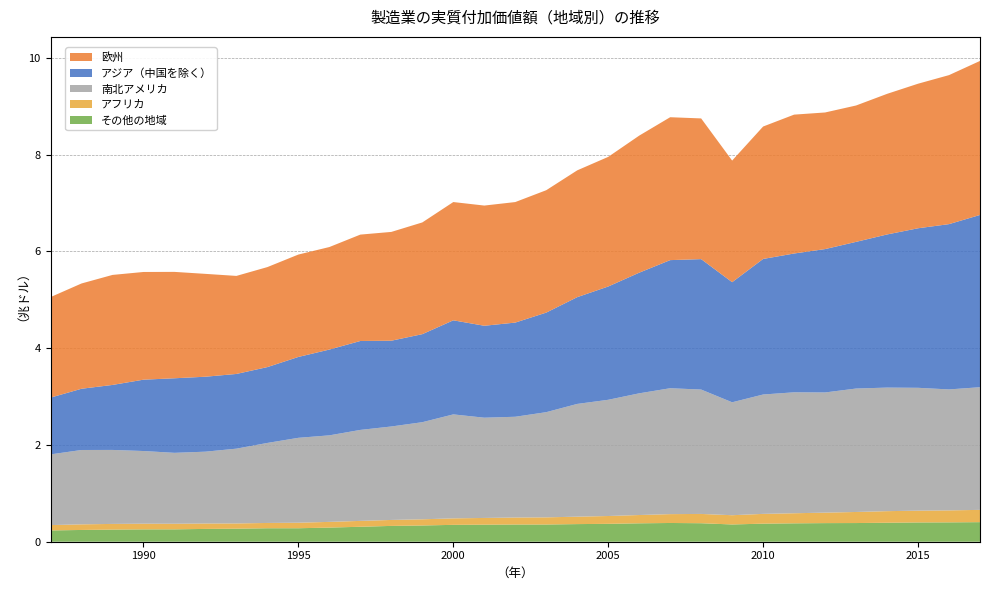

Reading left to right, what are all the values shown in this chart?

アフリカ: 0.1	0.1	0.1	0.1	0.1	0.1	0.1	0.1	0.1	0.1	0.1	0.1	0.1	0.1	0.1	0.1	0.1	0.2	0.2	0.2	0.2	0.2	0.2	0.2	0.2	0.2	0.2	0.2	0.2	0.2	0.3
アジア（中国を除く）: 1.2	1.3	1.3	1.5	1.5	1.5	1.5	1.6	1.7	1.8	1.8	1.8	1.8	1.9	1.9	1.9	2.1	2.2	2.3	2.5	2.6	2.7	2.5	2.8	2.9	3.0	3.0	3.2	3.3	3.4	3.6
欧州: 2.1	2.2	2.3	2.2	2.2	2.1	2.0	2.1	2.1	2.1	2.2	2.2	2.3	2.4	2.5	2.5	2.5	2.6	2.7	2.8	3.0	2.9	2.5	2.7	2.9	2.8	2.8	2.9	3.0	3.1	3.2
南北アメリカ: 1.5	1.5	1.5	1.5	1.5	1.5	1.5	1.7	1.8	1.8	1.9	1.9	2.0	2.1	2.1	2.1	2.2	2.3	2.4	2.5	2.6	2.6	2.3	2.5	2.5	2.5	2.6	2.6	2.5	2.5	2.5
その他の地域: 0.2	0.2	0.3	0.3	0.3	0.3	0.3	0.3	0.3	0.3	0.3	0.3	0.3	0.3	0.4	0.4	0.4	0.4	0.4	0.4	0.4	0.4	0.4	0.4	0.4	0.4	0.4	0.4	0.4	0.4	0.4